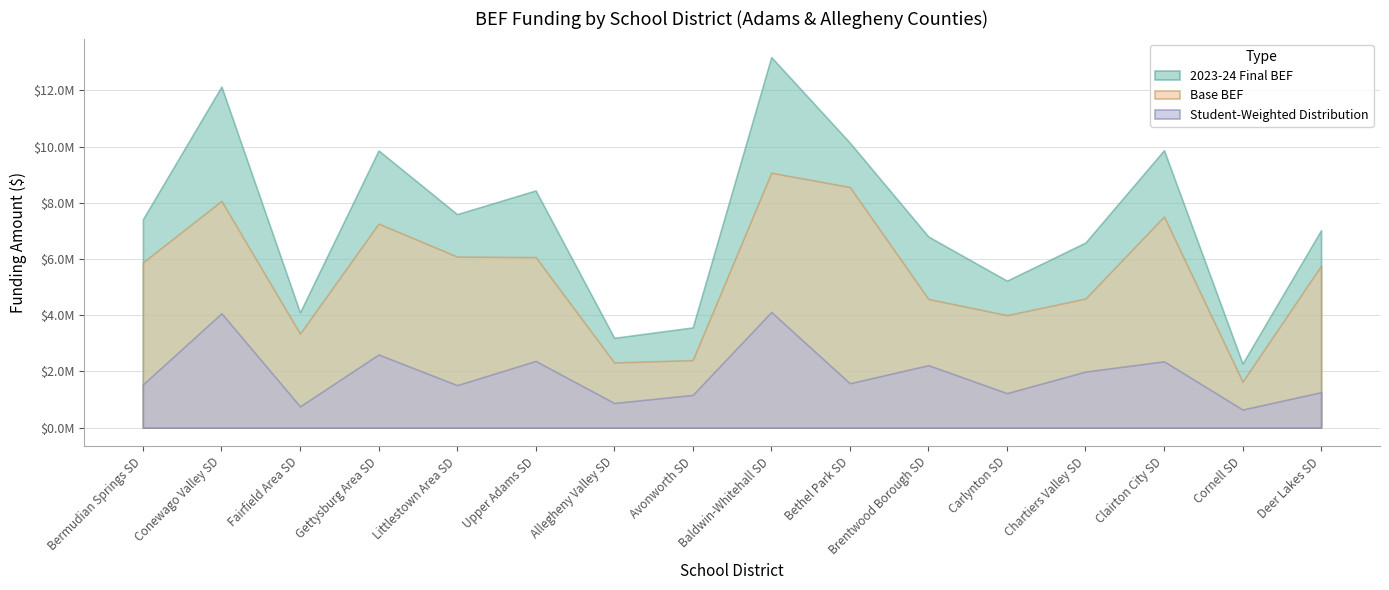

True or false: 2023-24 Final BEF and Base BEF intersect in this chart.

False